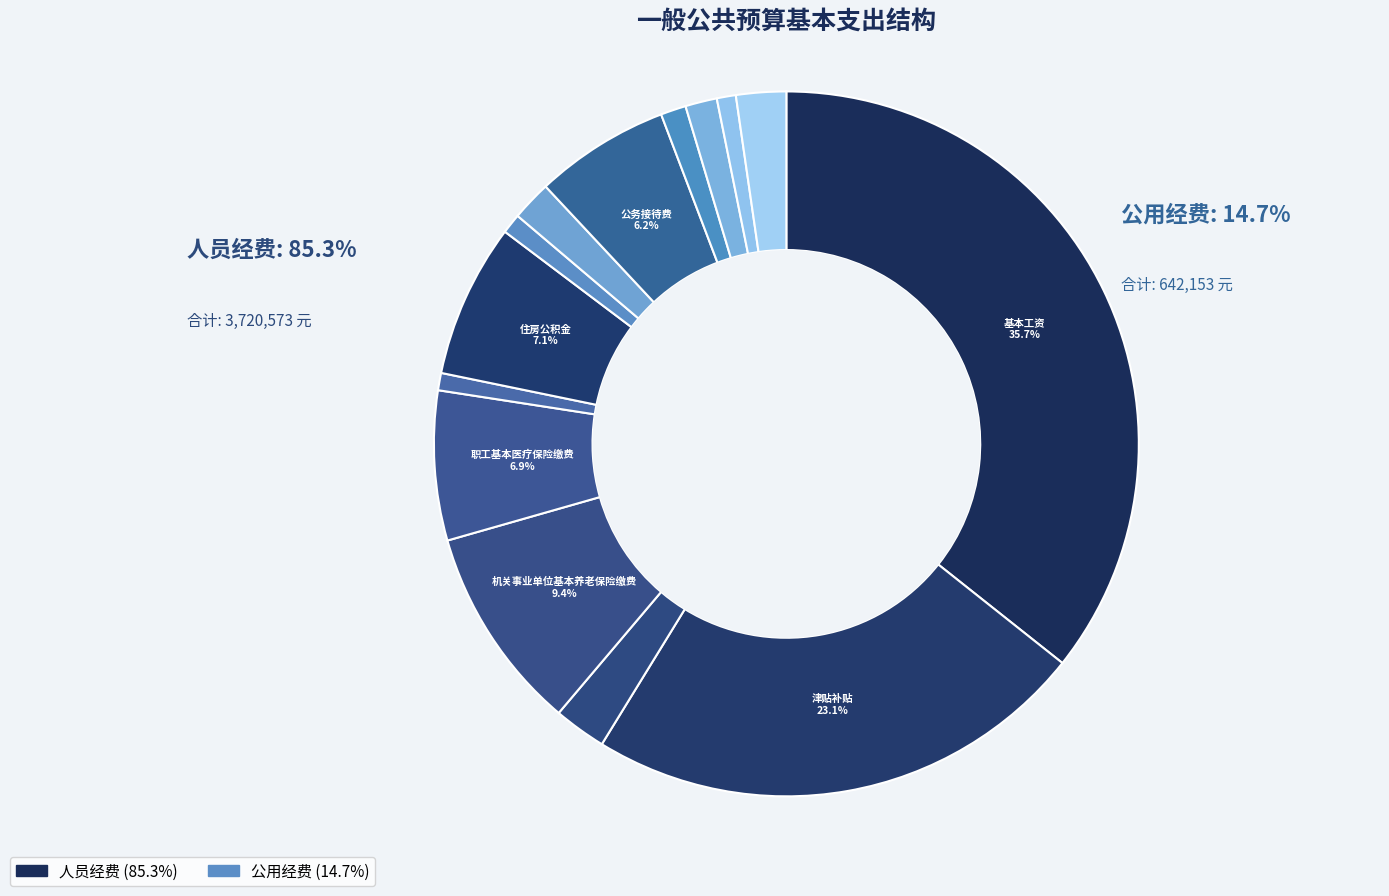

How many segments does this pie chart have?

14